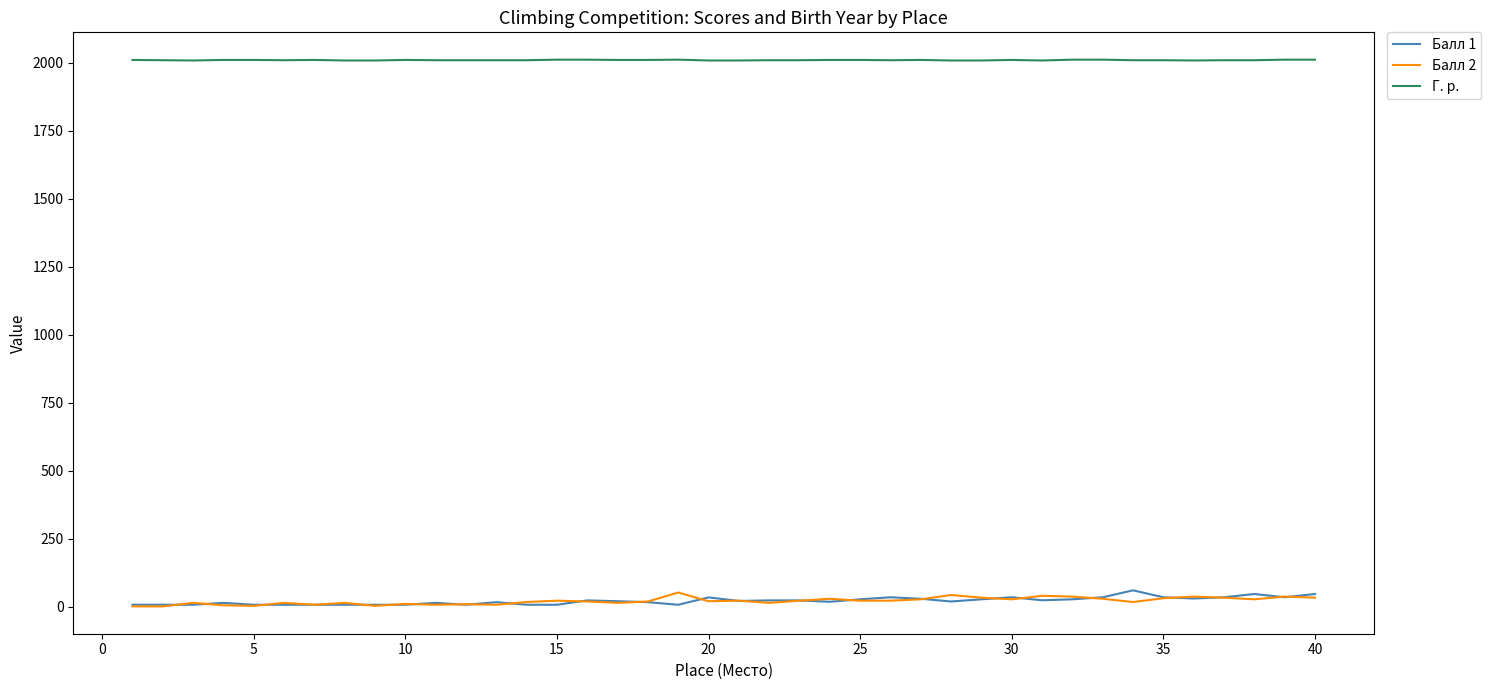

Which series has the largest total across all categories?

Г. р.